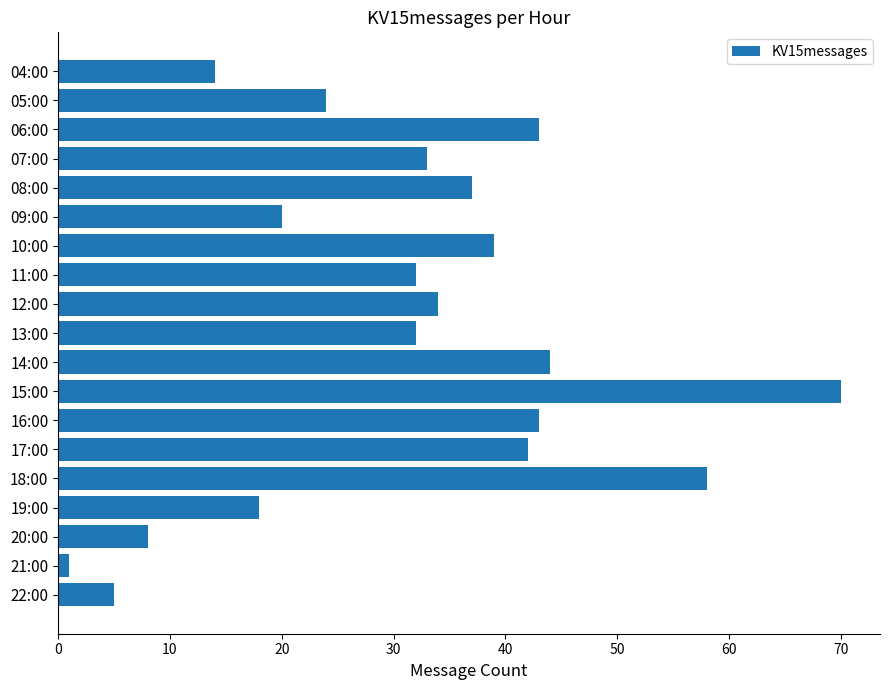

Does the chart contain stacked bars?

No